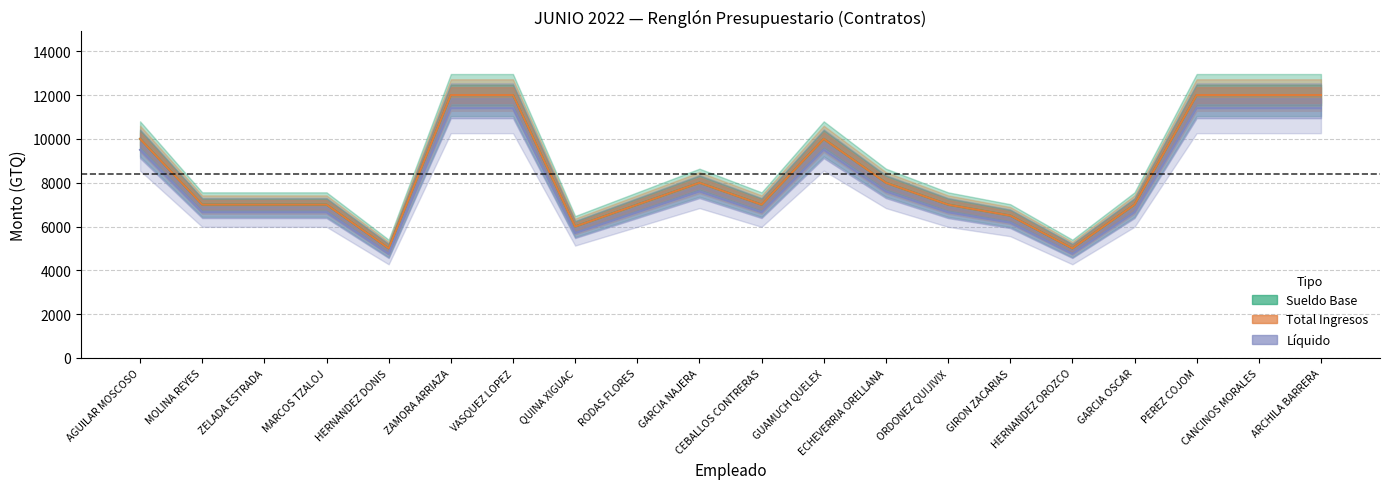

Read the total_ingresos value at AGUILAR MOSCOSO.

10000